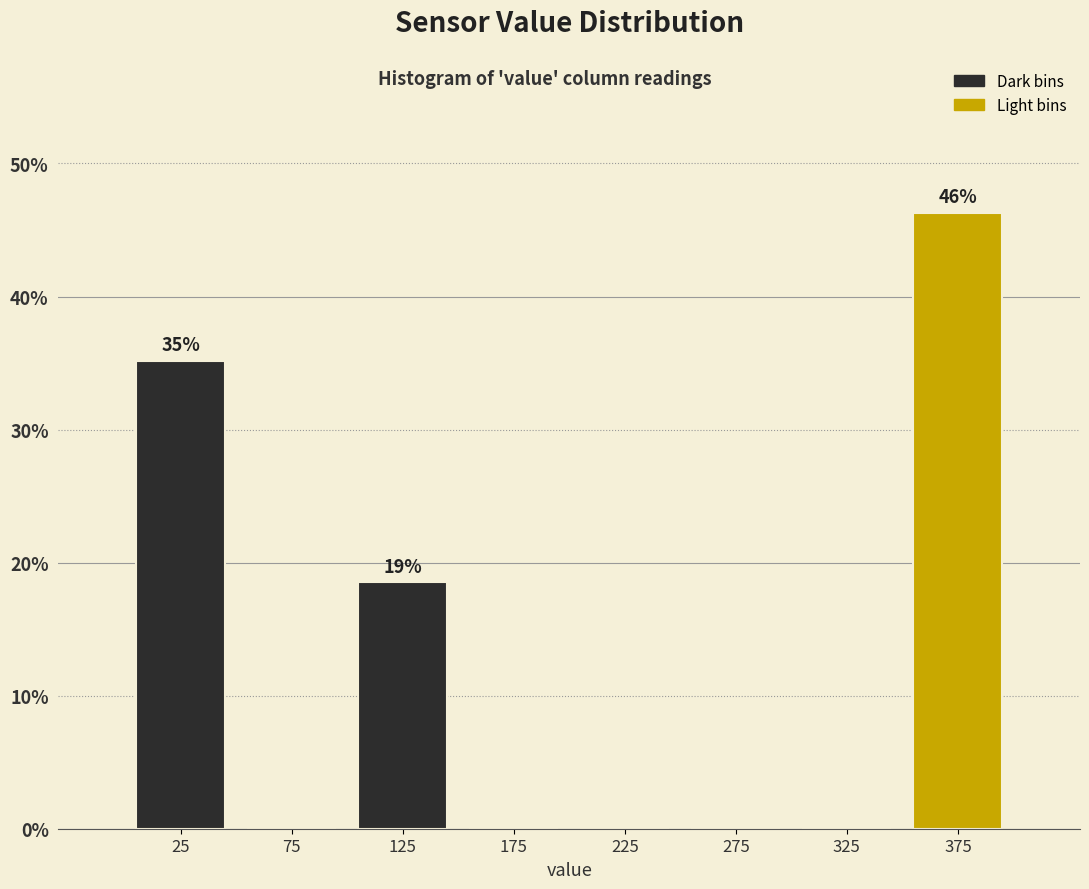

Over which range of the x-axis is the bar tallest?

350 to 400